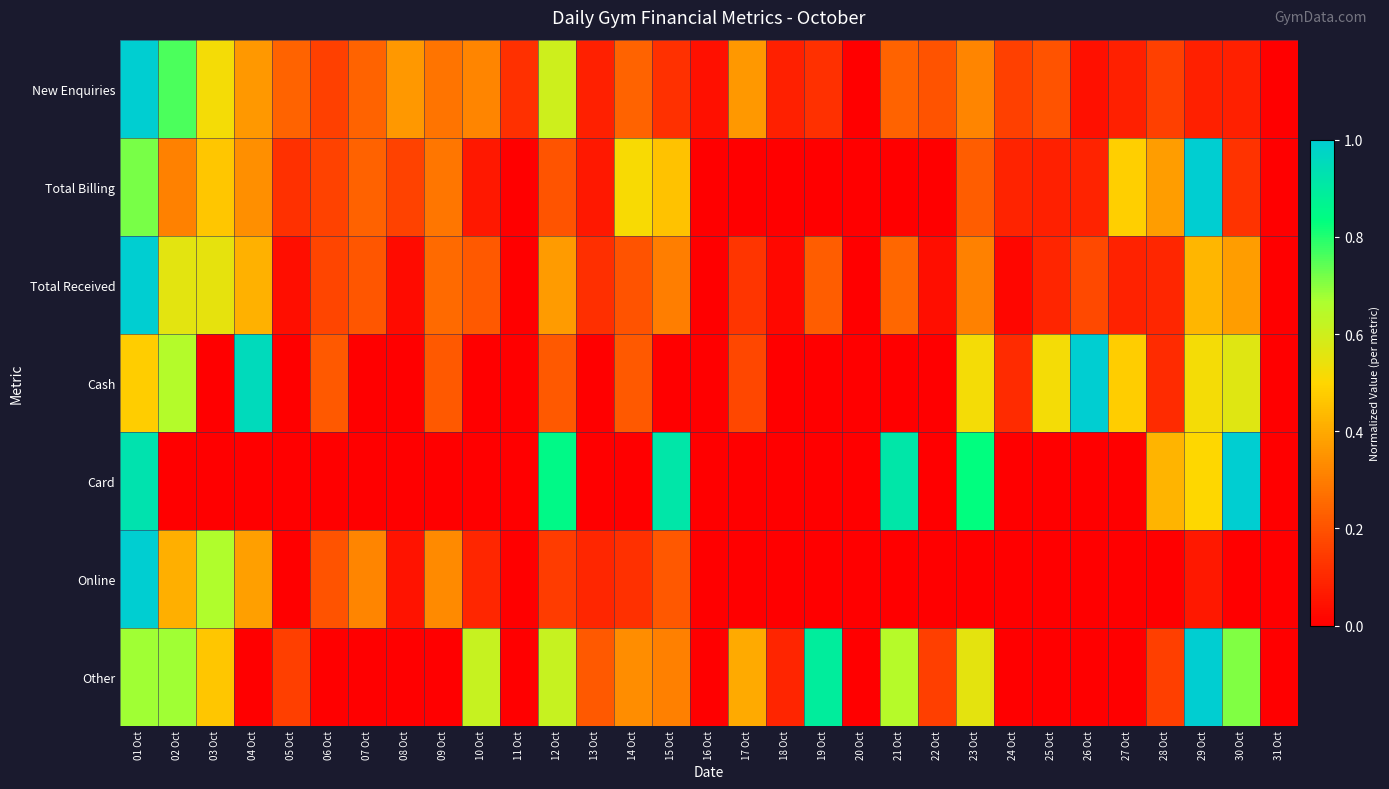

Rank the series at 31 Oct from highest to lowest value.

New Enquiries, Total Billing, Total Received, Cash, Card, Online, Other